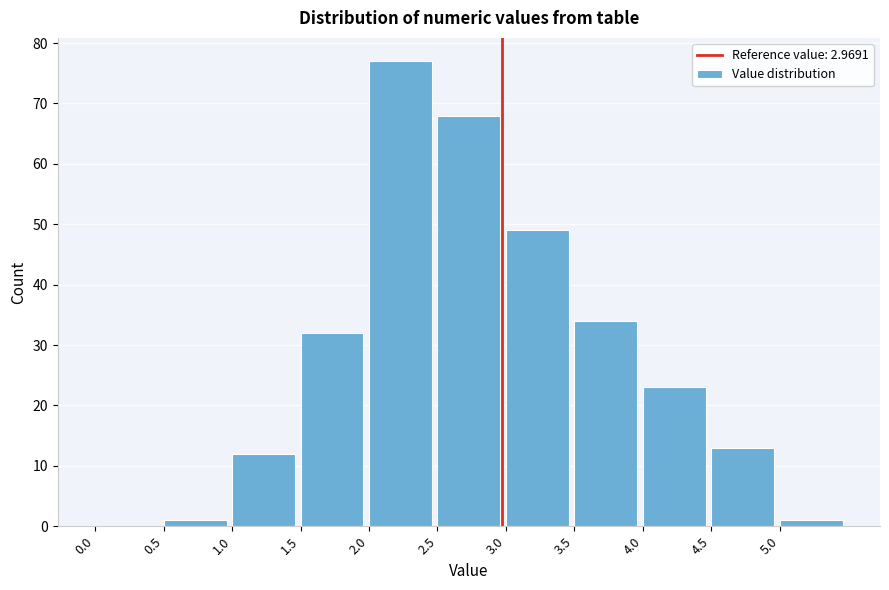

Over which range of the x-axis is the bar tallest?

2.0 to 2.5